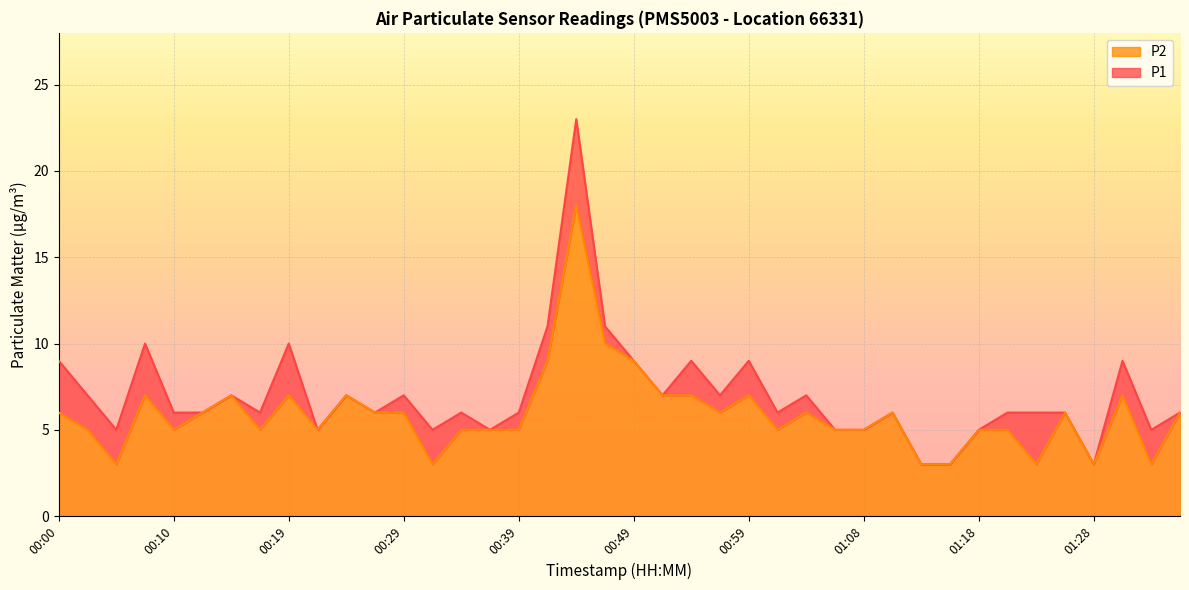

Reading left to right, extract all data points from this chart.

P1: 00:00=9	00:02=7	00:05=5	00:07=10	00:10=6	00:12=6	00:14=7	00:17=6	00:19=10	00:22=5	00:24=7	00:27=6	00:29=7	00:32=5	00:34=6	00:37=5	00:39=6	00:41=11	00:44=23	00:46=11	00:49=9	00:51=7	00:54=9	00:56=7	00:59=9	01:01=6	01:04=7	01:06=5	01:08=5	01:11=6	01:13=3	01:16=3	01:18=5	01:21=6	01:23=6	01:26=6	01:28=3	01:31=9	01:33=5	01:36=6
P2: 00:00=6	00:02=5	00:05=3	00:07=7	00:10=5	00:12=6	00:14=7	00:17=5	00:19=7	00:22=5	00:24=7	00:27=6	00:29=6	00:32=3	00:34=5	00:37=5	00:39=5	00:41=9	00:44=18	00:46=10	00:49=9	00:51=7	00:54=7	00:56=6	00:59=7	01:01=5	01:04=6	01:06=5	01:08=5	01:11=6	01:13=3	01:16=3	01:18=5	01:21=5	01:23=3	01:26=6	01:28=3	01:31=7	01:33=3	01:36=6